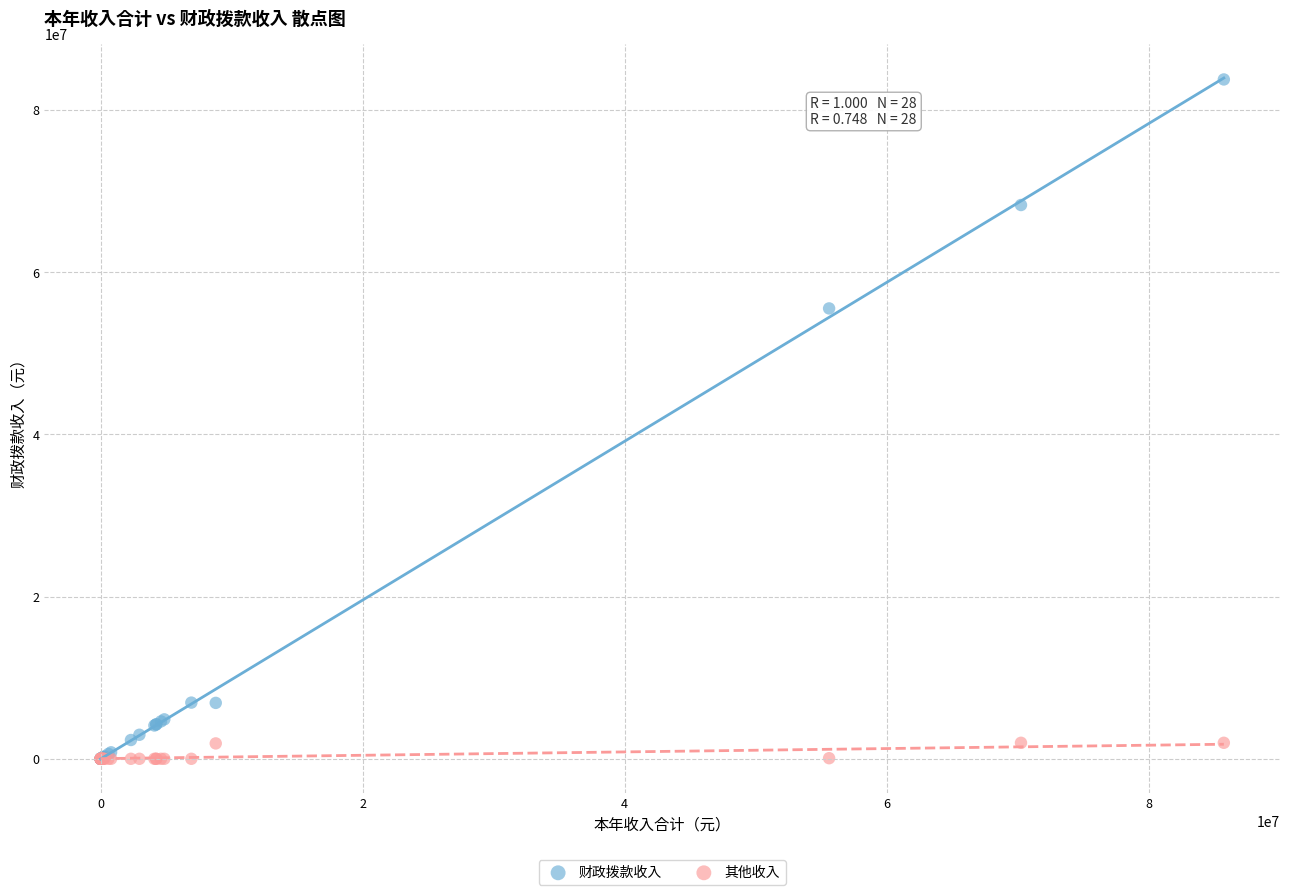

Across all series, what Y value is closest to 41879683?

55529624.6